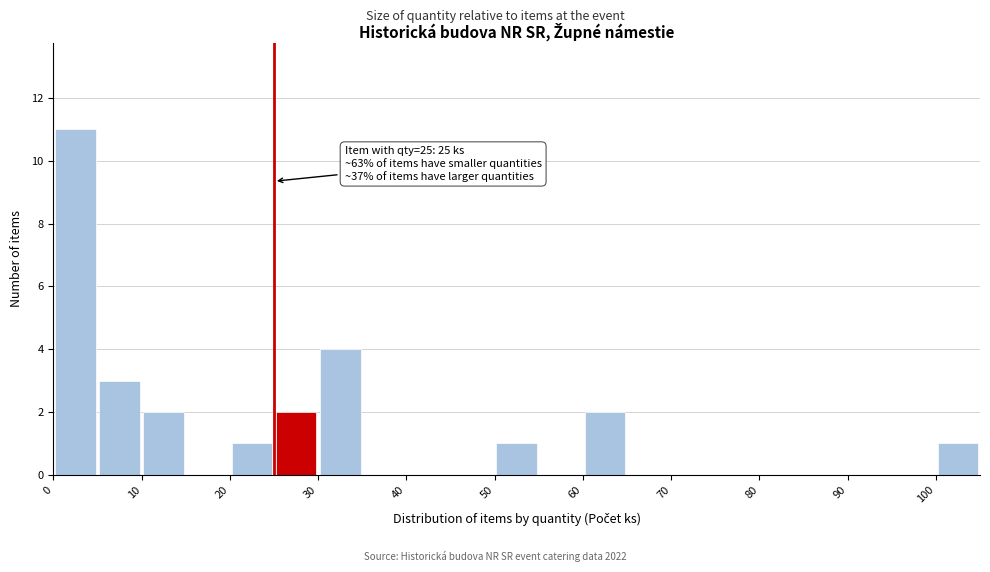

Which range on the x-axis has the tallest bar?

0 to 5